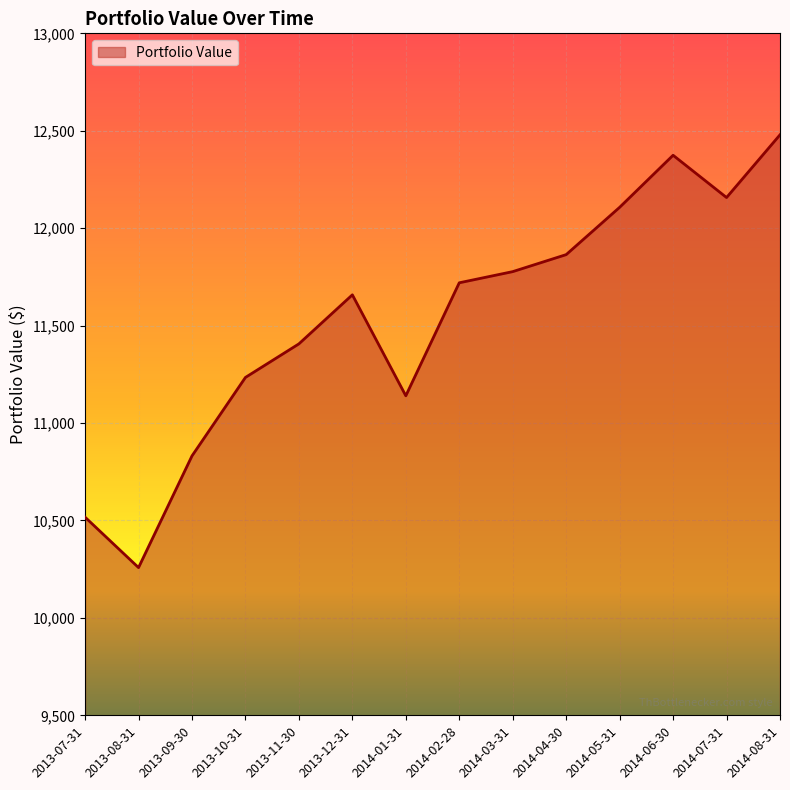

What is the approximate value at 2014-01-31?

11139.7